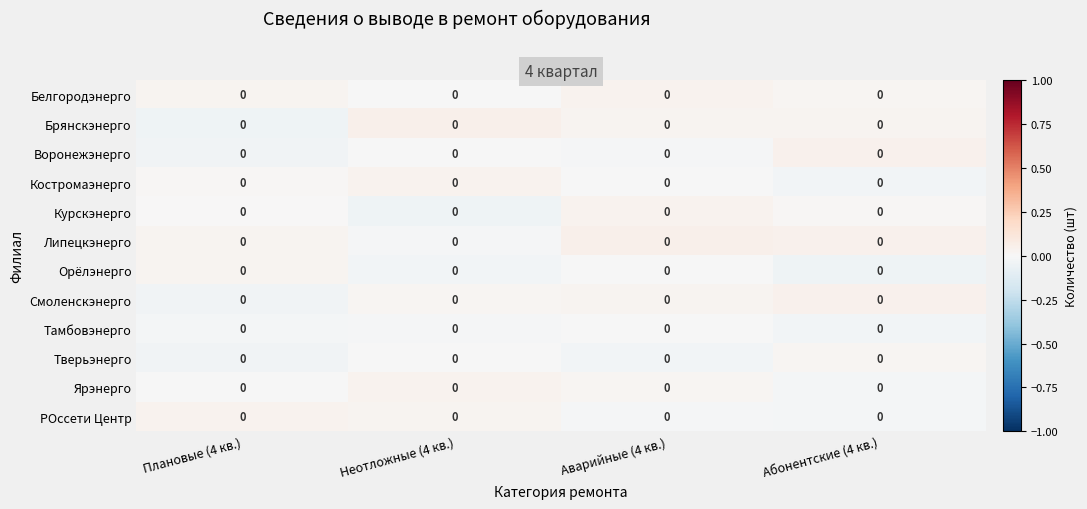

Is it true that Брянскэнерго equals 0.0 at Абонентские (4 кв.)?

True